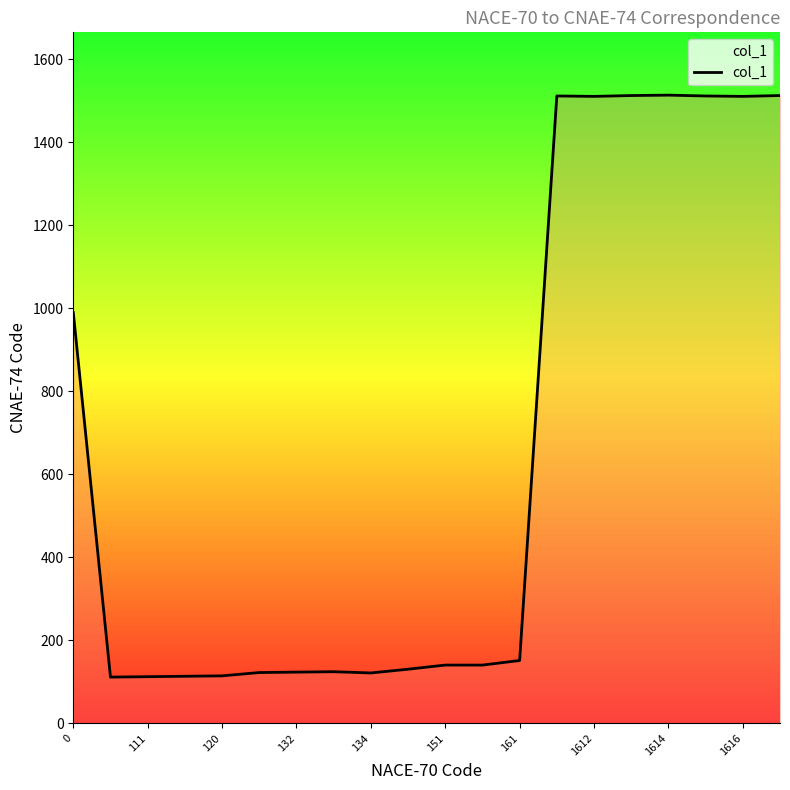

What is the difference between the maximum and minimum values?

1403